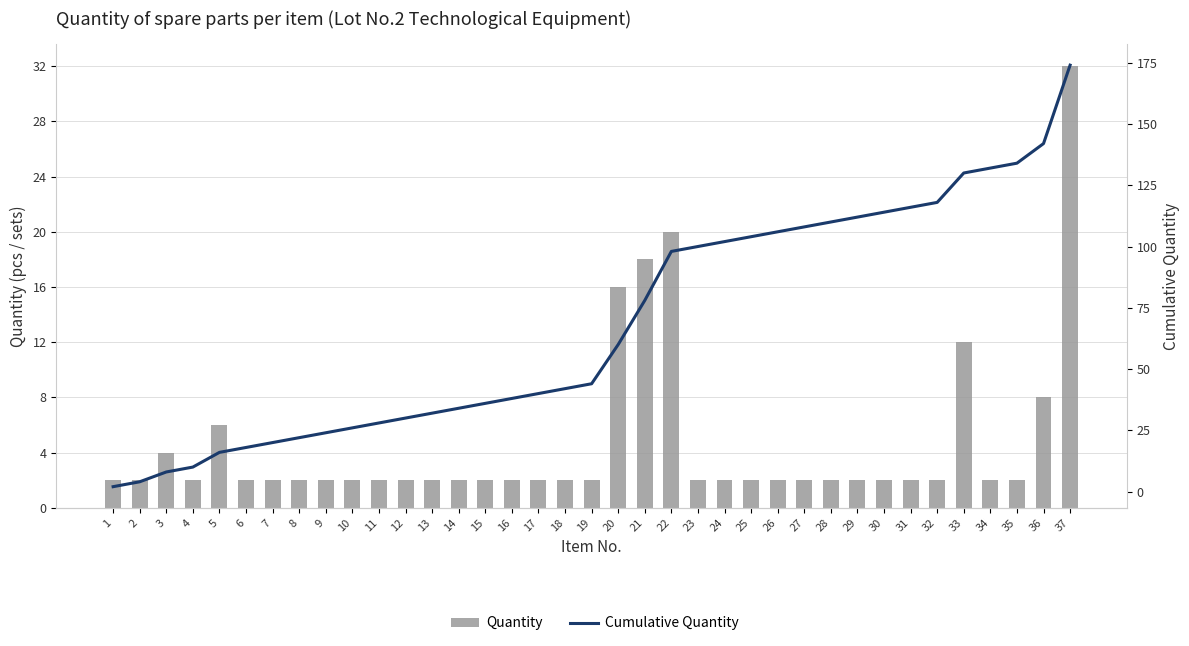

Reading left to right, list all the values displayed in this chart.

Quantity: 2	2	4	2	6	2	2	2	2	2	2	2	2	2	2	2	2	2	2	16	18	20	2	2	2	2	2	2	2	2	2	2	12	2	2	8	32
Cumulative Quantity: 2	4	8	10	16	18	20	22	24	26	28	30	32	34	36	38	40	42	44	60	78	98	100	102	104	106	108	110	112	114	116	118	130	132	134	142	174